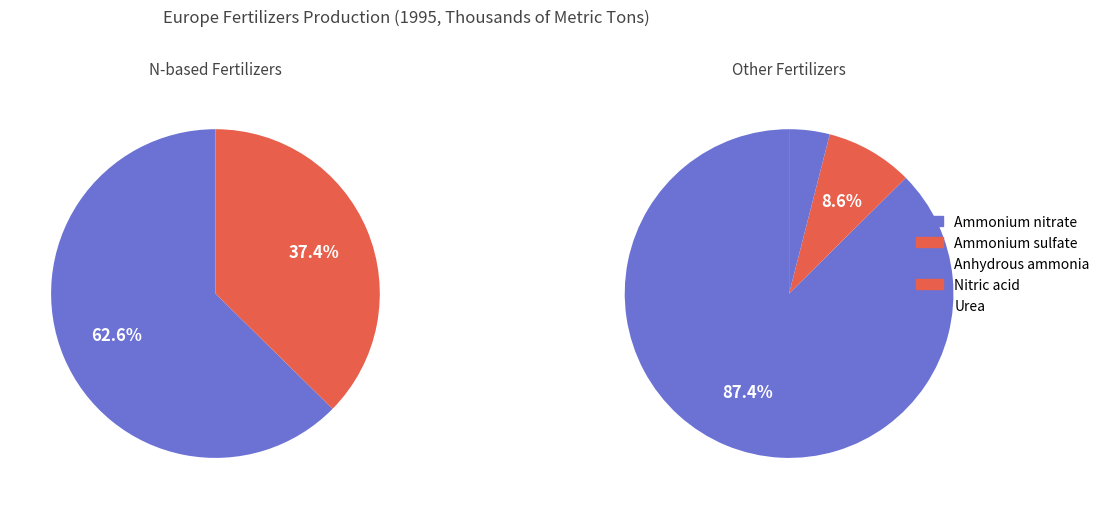

Which slice is the largest?

Anhydrous ammonia